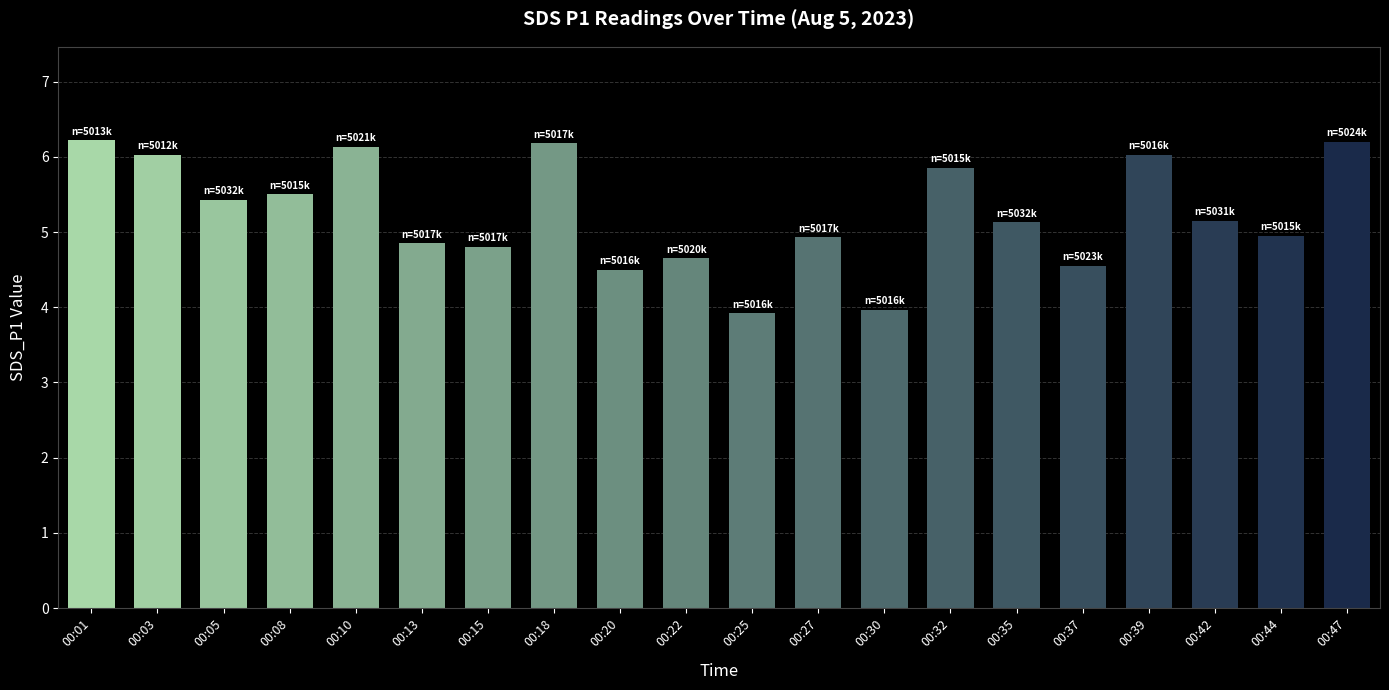

What is the smallest value displayed?

3.9